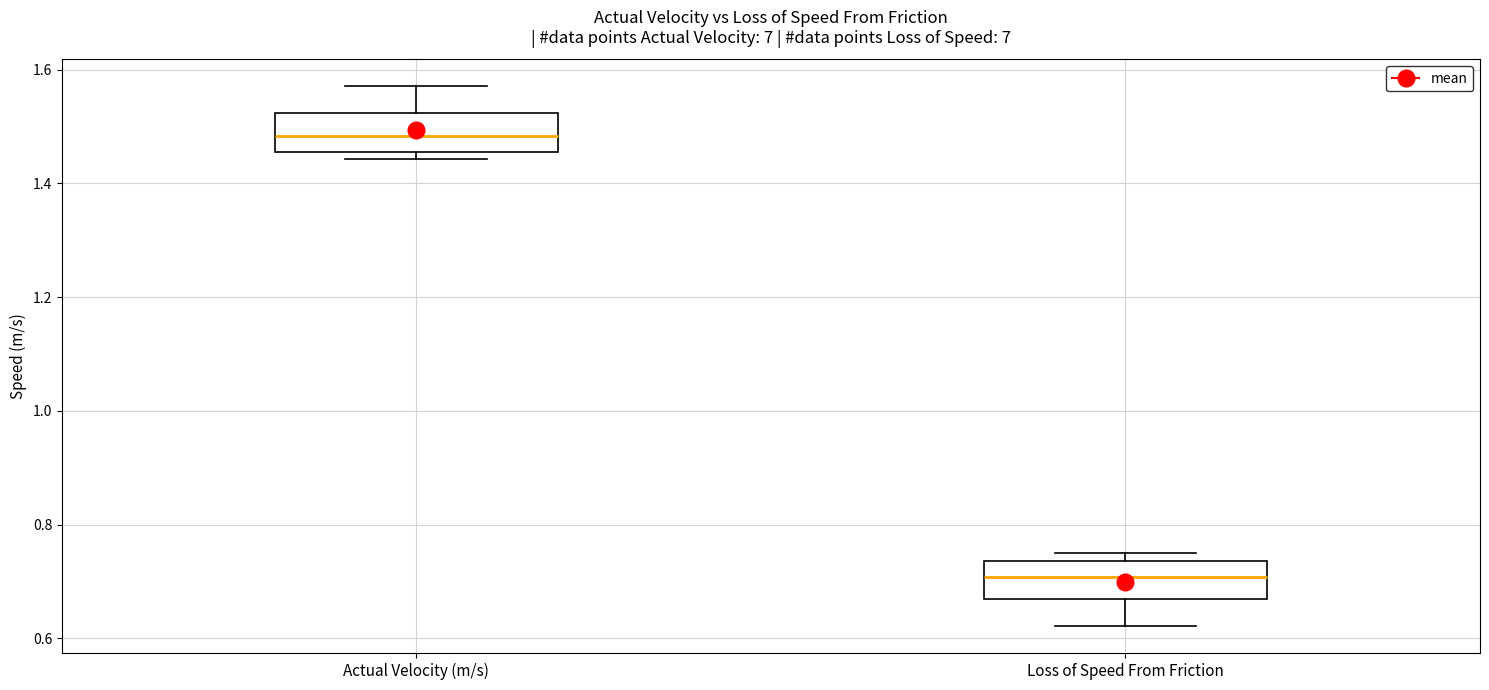

Reading left to right, transcribe this box plot: for each box, give where its median line is, the range the box spans, and where its two whiskers end, as read against the y-axis. The values are not printed on the chart, so give them approximately, as read against the axis.

Actual Velocity (m/s): median 1.48, box 1.46 to 1.52, whiskers 1.44 to 1.58
Loss of Speed From Friction: median 0.70, box 0.66 to 0.74, whiskers 0.62 to 0.74 (just above the box's upper edge)